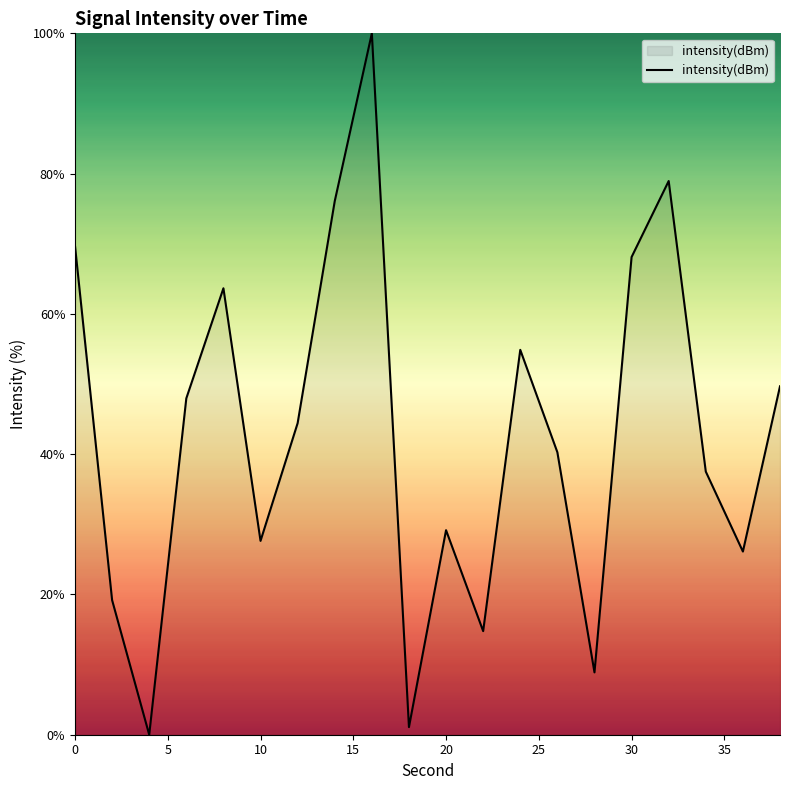

How many lines are shown in the chart?

1